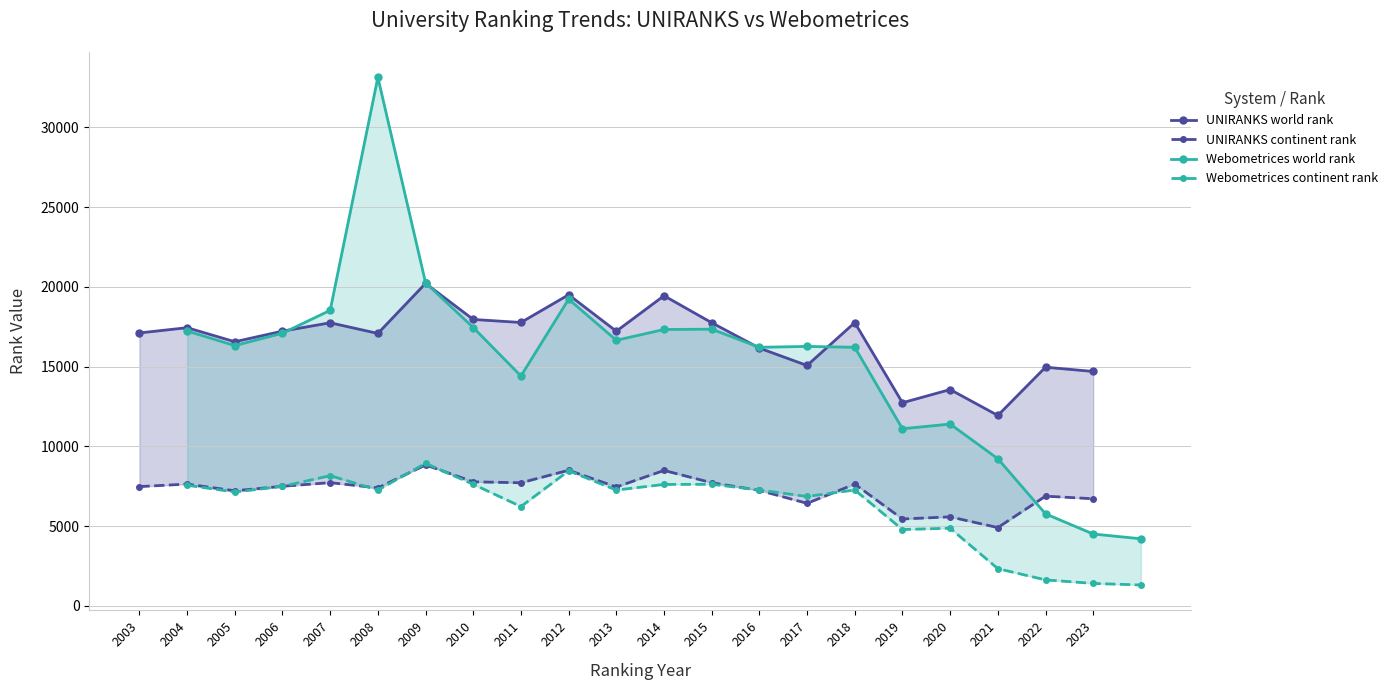

What is the lowest value of the UNIRANKS continent rank series?

4903